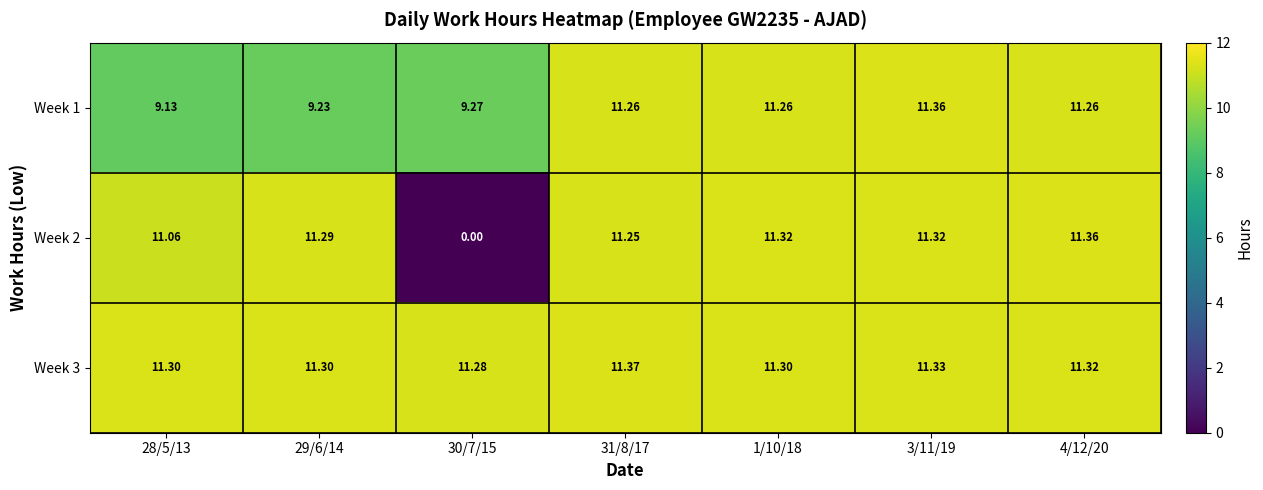

Is the value of Week 1 at 3/11/19 greater than the value of Week 2 at 1/10/18?

Yes